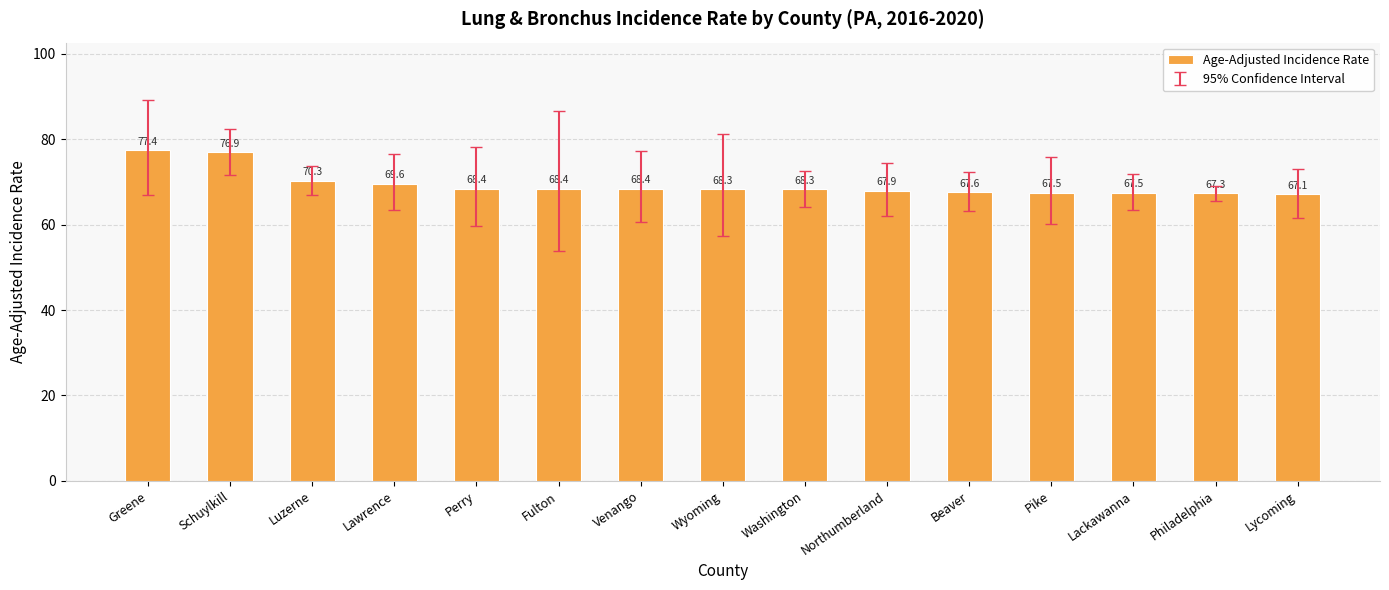

What is the label of the 4th bar from the right?

Pike